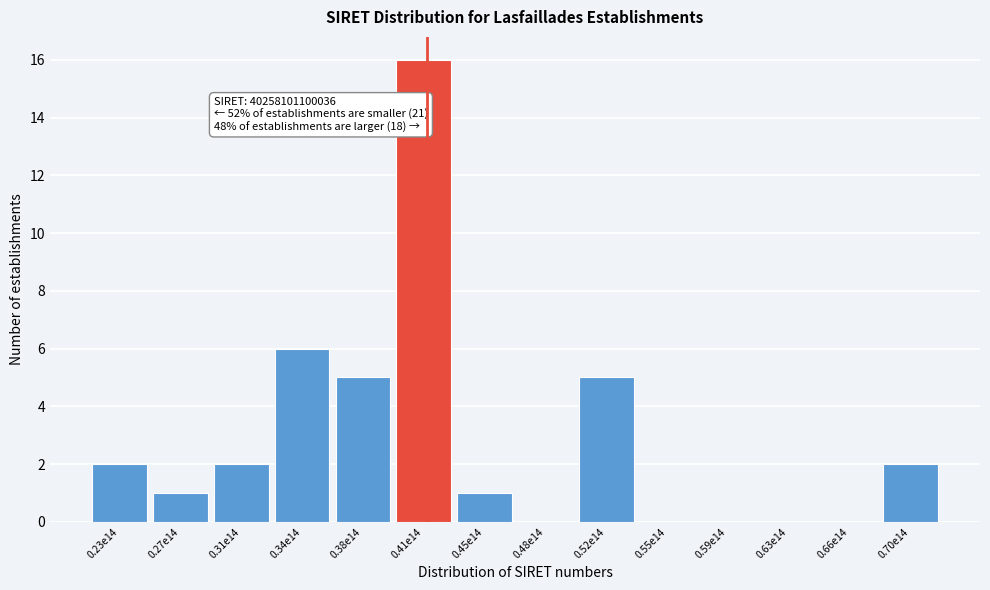

Reading left to right, what are all the values shown in this chart?

0.23e14=2	0.27e14=1	0.31e14=2	0.34e14=6	0.38e14=5	0.41e14=16	0.45e14=1	0.48e14=0	0.52e14=5	0.55e14=0	0.59e14=0	0.63e14=0	0.66e14=0	0.70e14=2